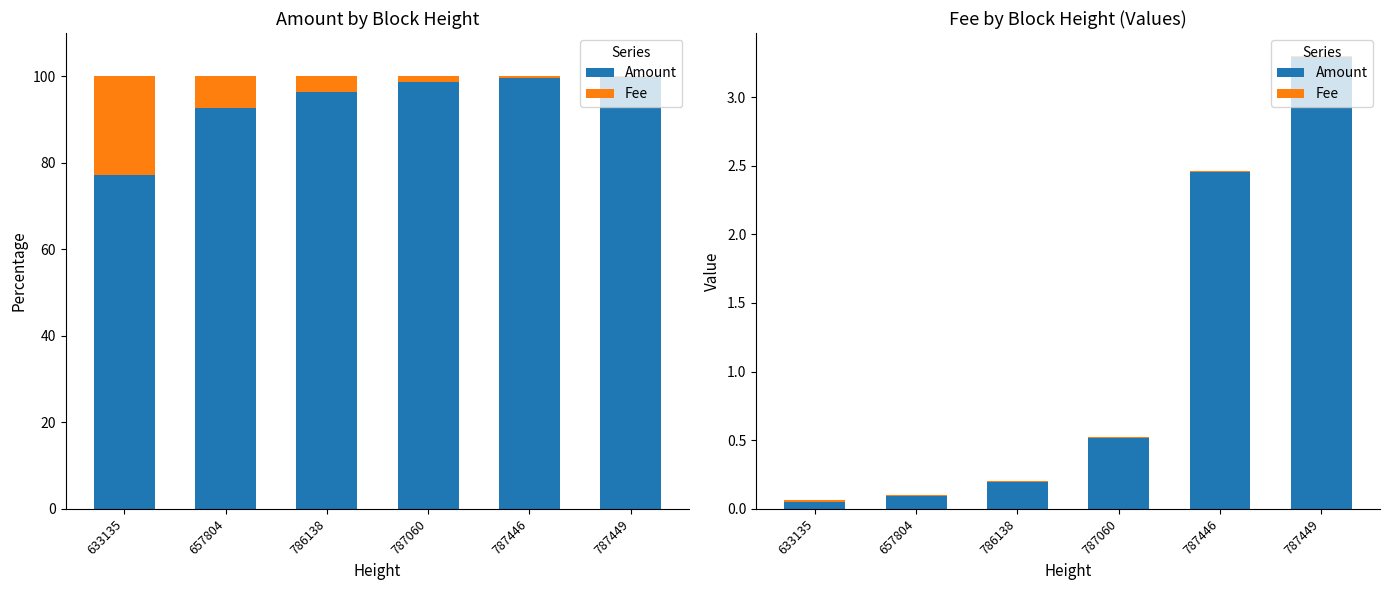

What is the sum of the Amount values at 787446 and 786138?

2.6